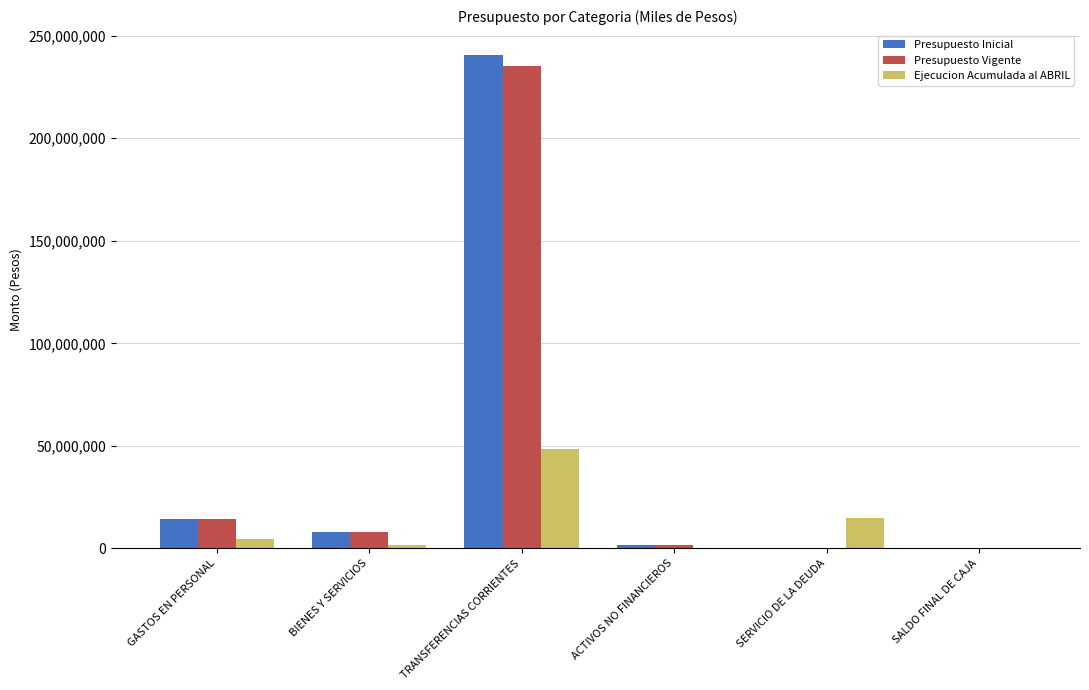

Which category has the highest value in the Ejecucion Acumulada al ABRIL series?

TRANSFERENCIAS CORRIENTES